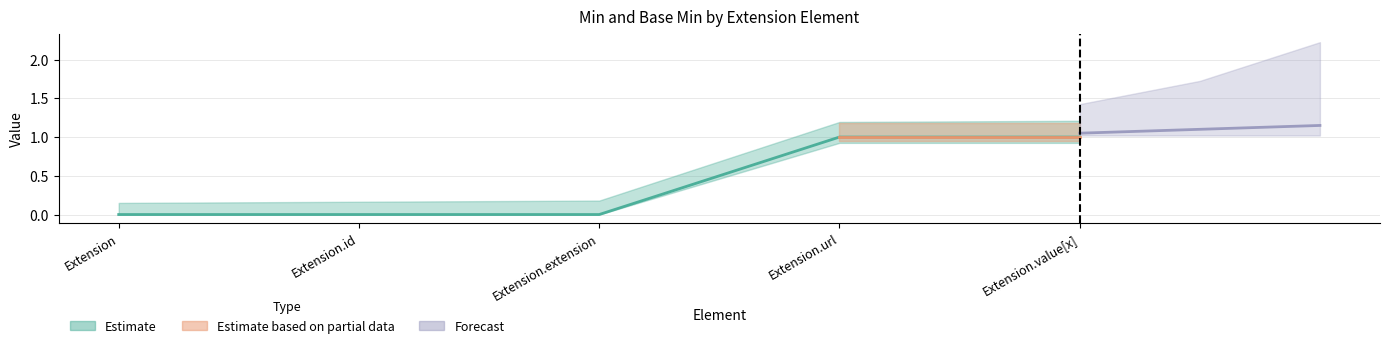

Rank the categories by value from highest to lowest.

Extension.url, Extension.value[x], Extension, Extension.id, Extension.extension